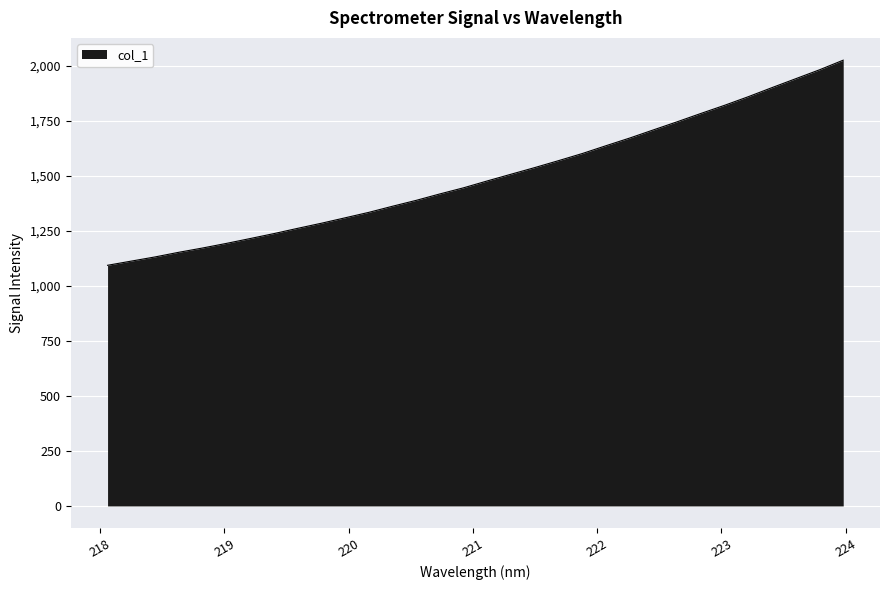

What is the minimum value shown in the chart?

1094.0